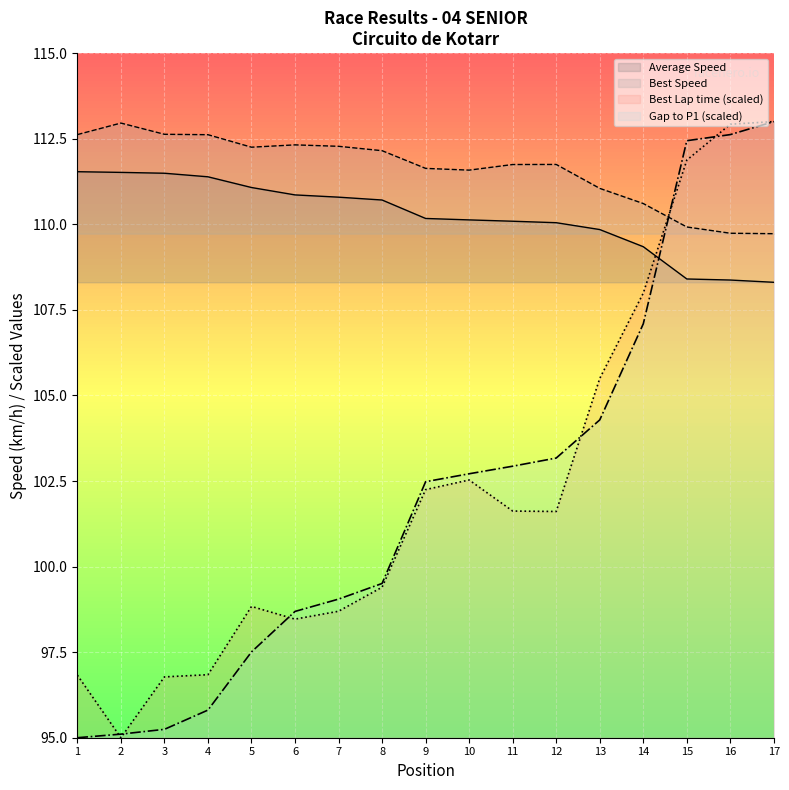

Rank the categories by Average Speed value from lowest to highest.

17, 16, 15, 14, 13, 12, 11, 10, 9, 8, 7, 6, 5, 4, 3, 2, 1